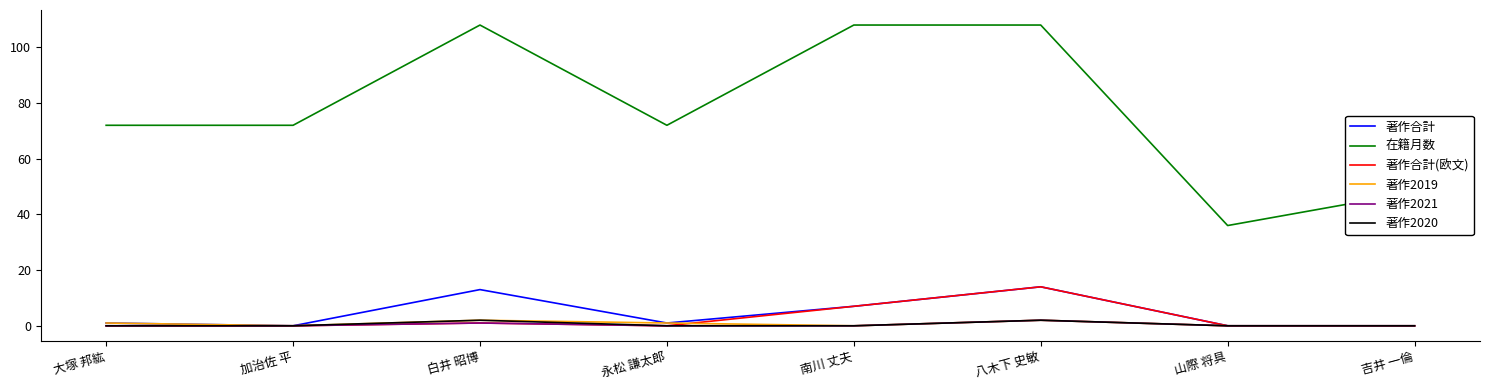

What are all the series names shown in the legend?

著作合計, 在籍月数, 著作合計(欧文), 著作2019, 著作2021, 著作2020